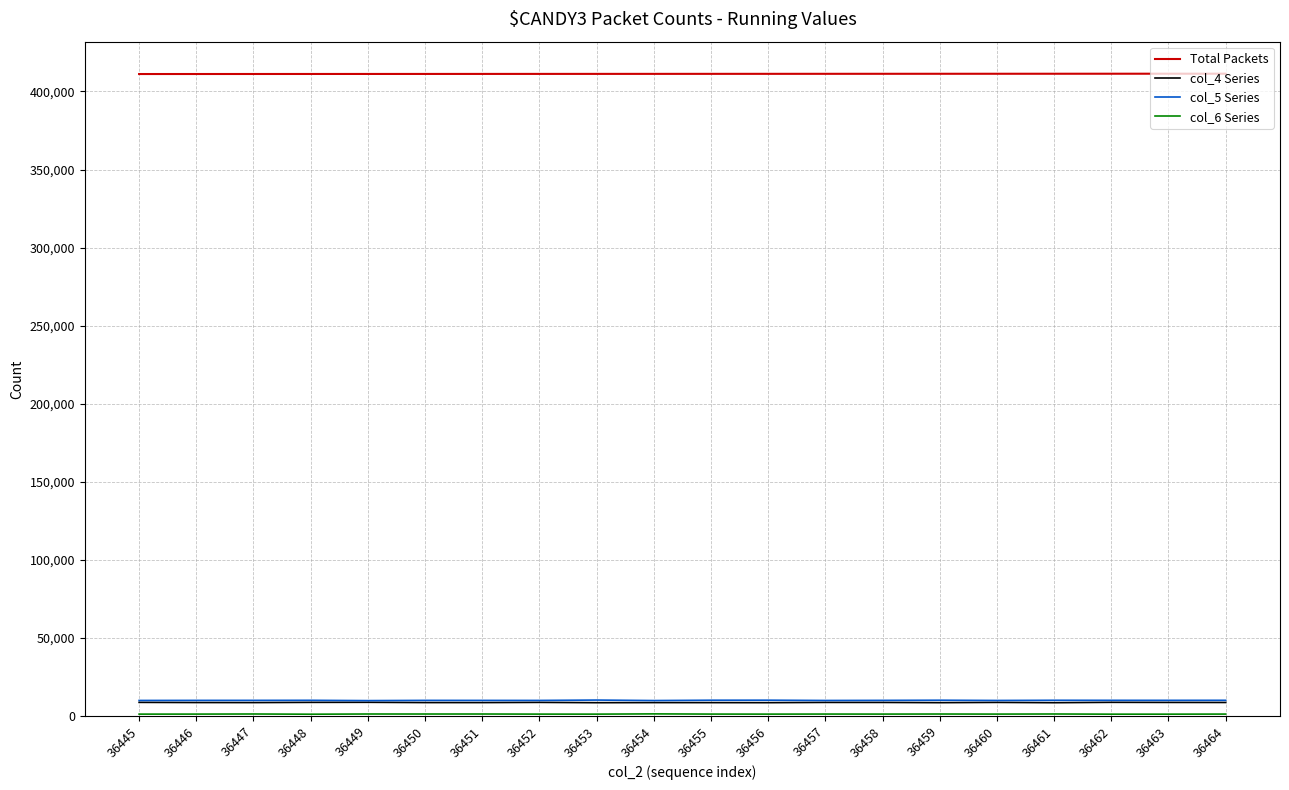

Which series has the largest total across all categories?

Total Packets